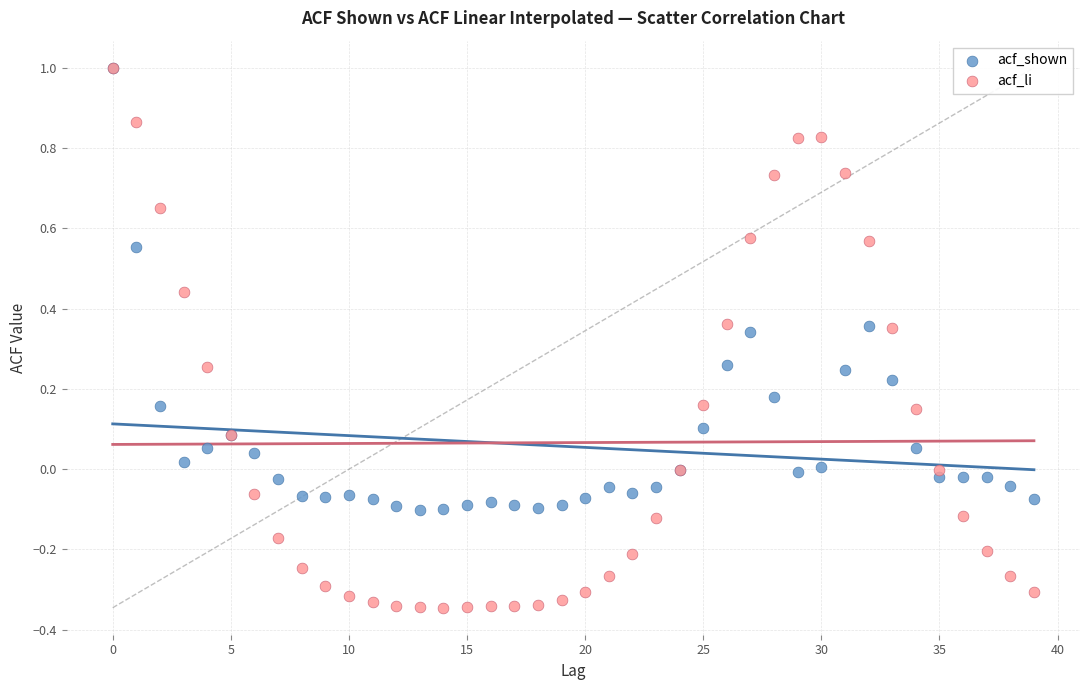

Which series has the largest Y range (max minus min)?

acf_li